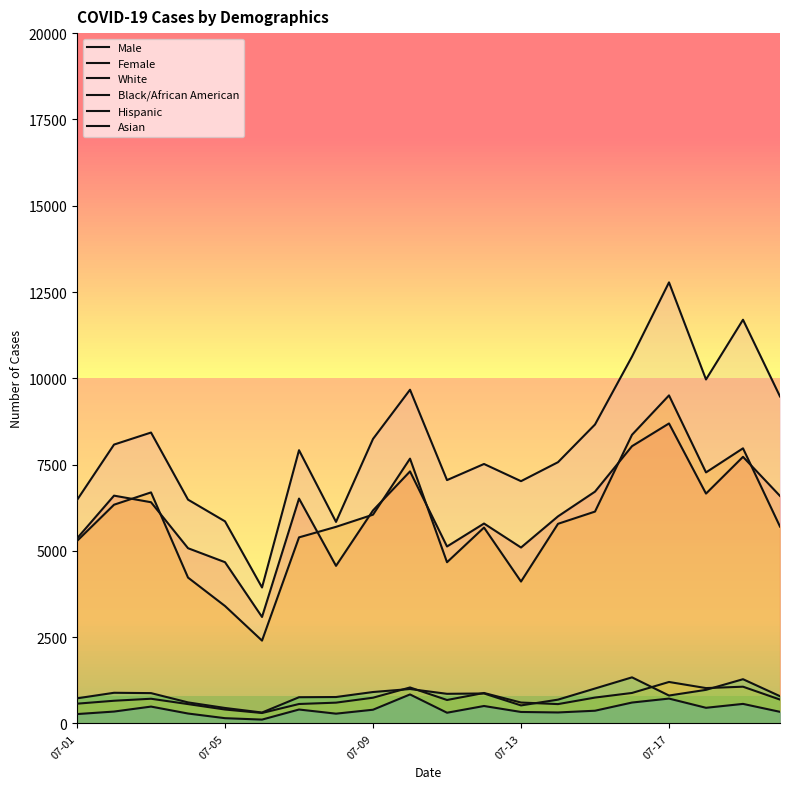

True or false: Asian has a value of 607 at 15.

True